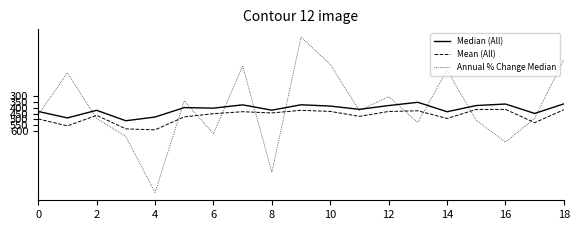

List the series in order of their peak value, lowest first.

Median (All), Mean (All), Annual % Change Median